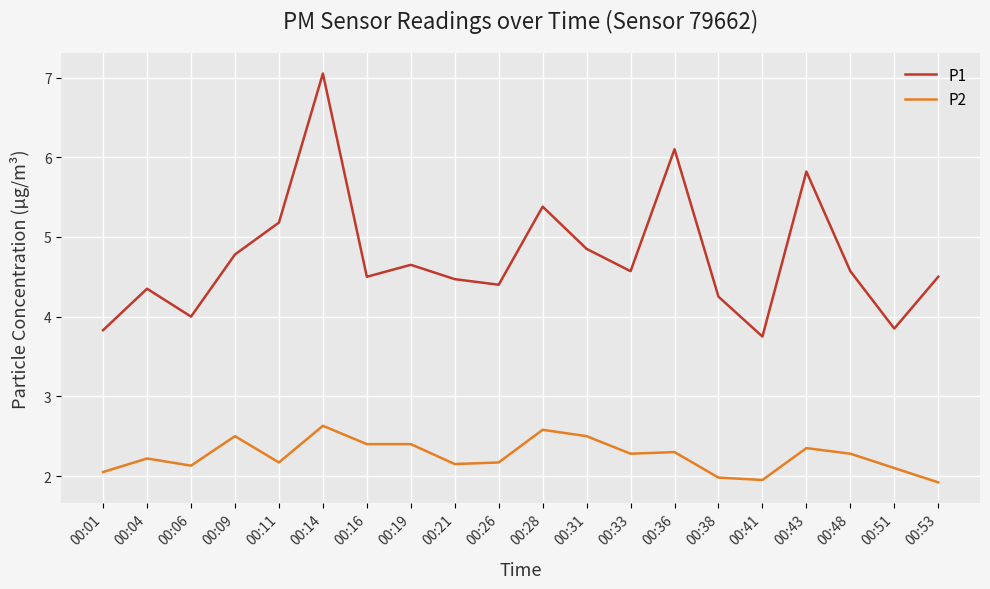

The value of P1 at 00:06 is 2.2. True or false?

False